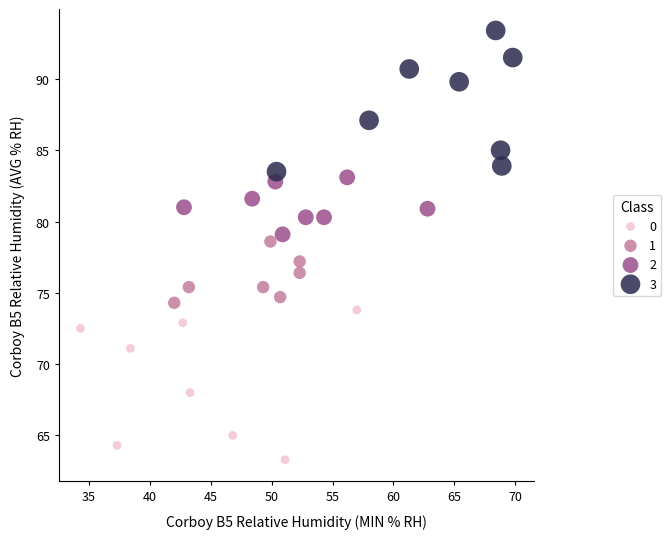

Which series contains the lowest Y value?

0